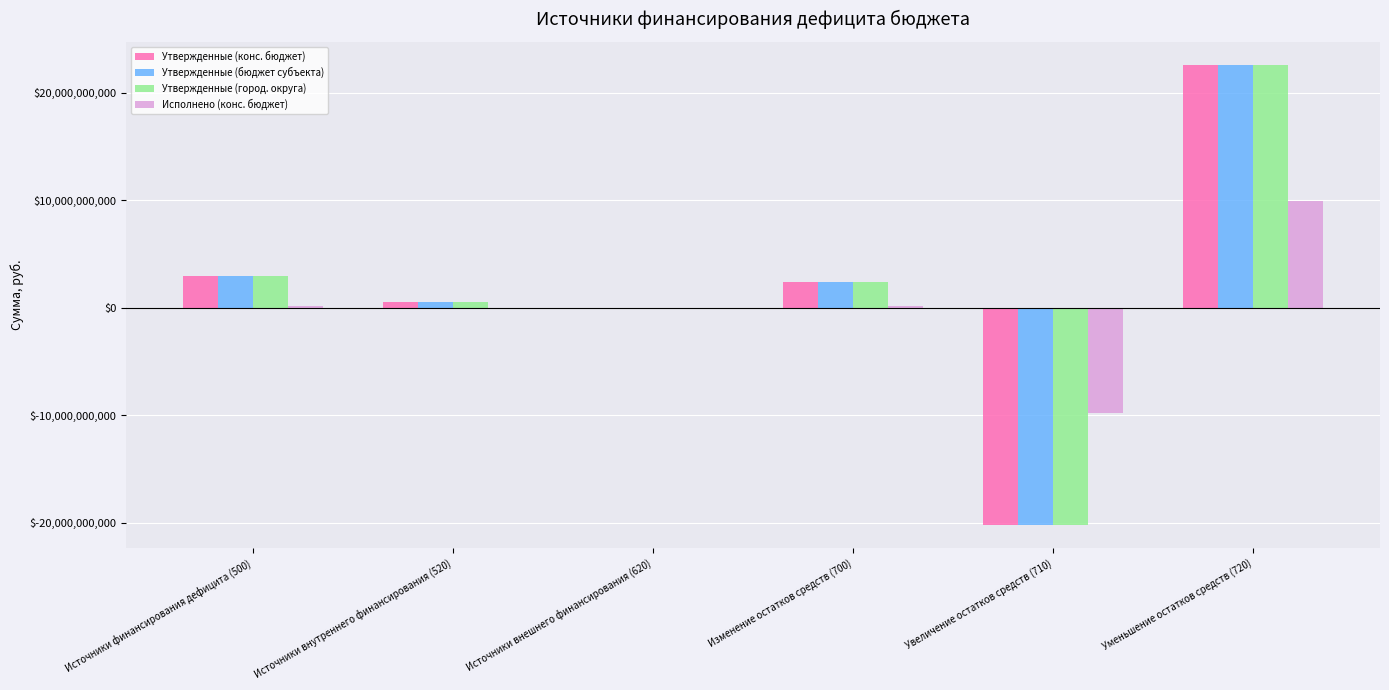

The Утвержденные (бюджет субъекта) series shows 2405890664.8 at Изменение остатков средств (700). True or false?

True